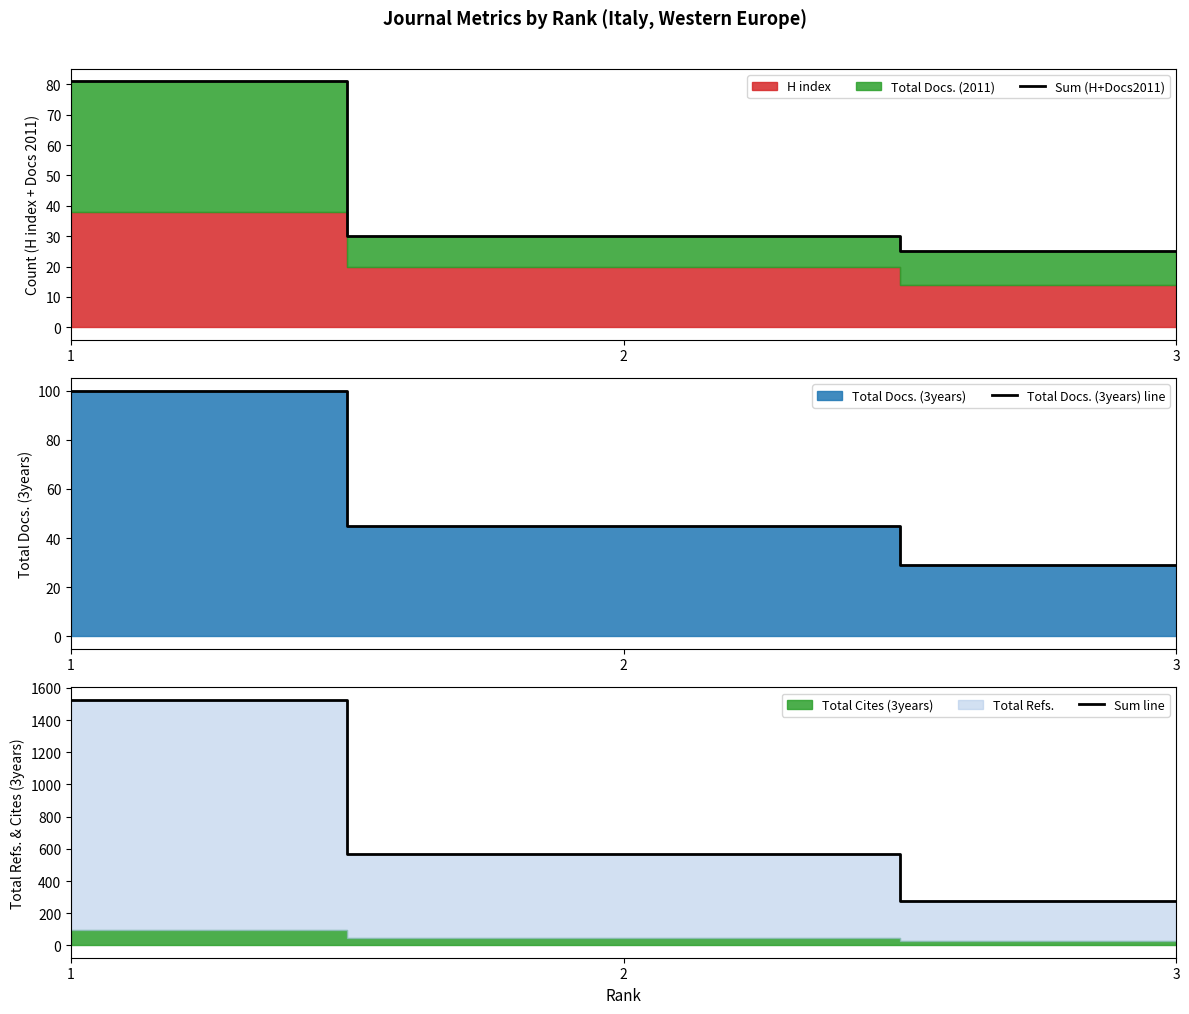

The value of Total Docs. (3years) line at 1 is 138. True or false?

False